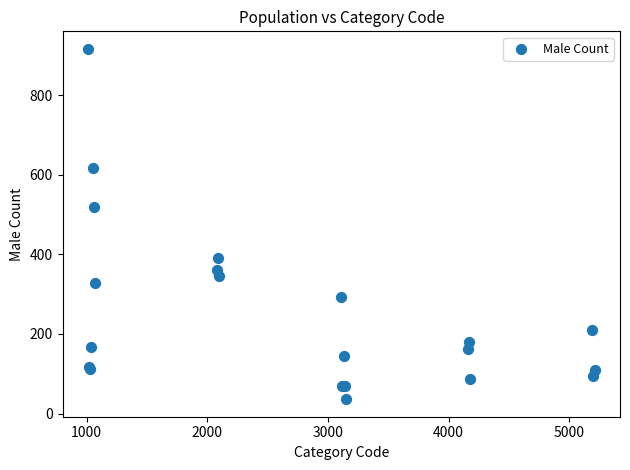

What Y value in the scatter plot is closest to 476?

519